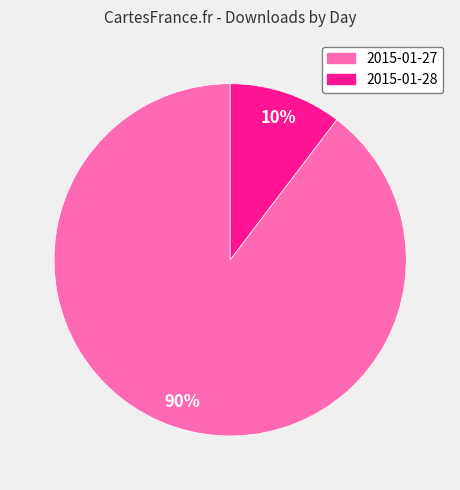

To the nearest percent, what portion does 2015-01-27 represent?

90%